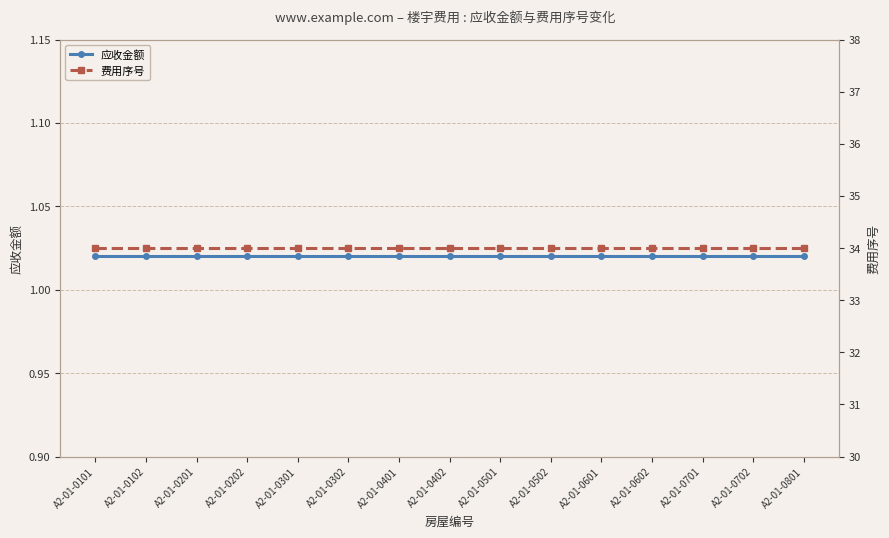

What is the difference between the highest and lowest values at A2-01-0101?

33.0